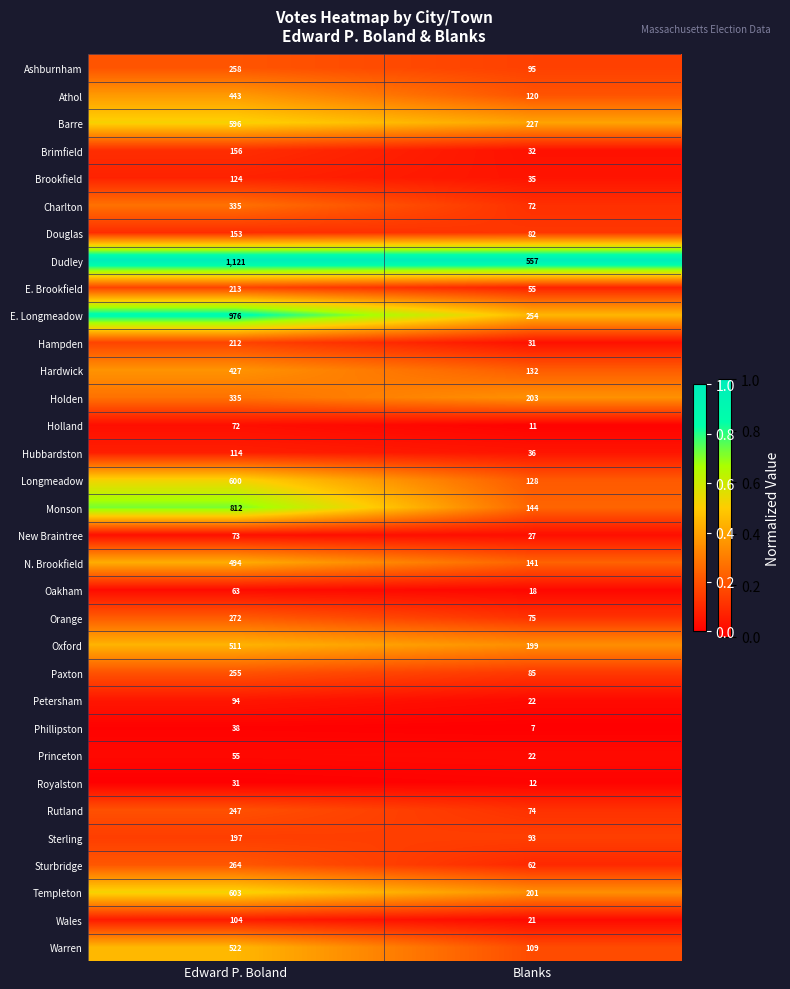

Read the Monson value at Blanks, to the nearest 10.

140